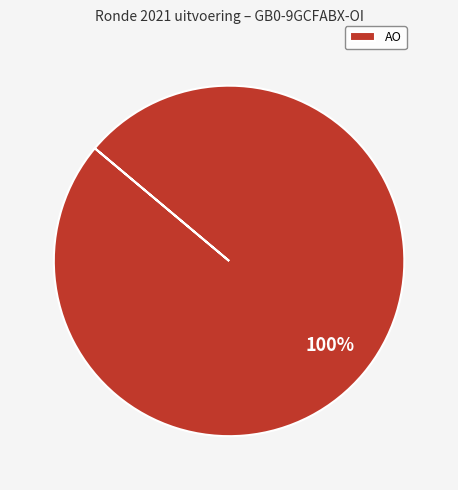

To the nearest percent, what portion does AO represent?

100%